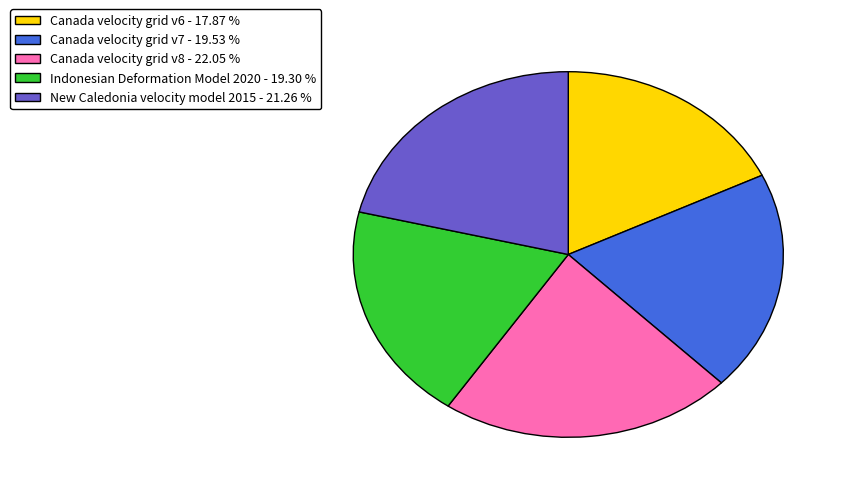

Is Indonesian Deformation Model 2020 the majority of the pie?

No